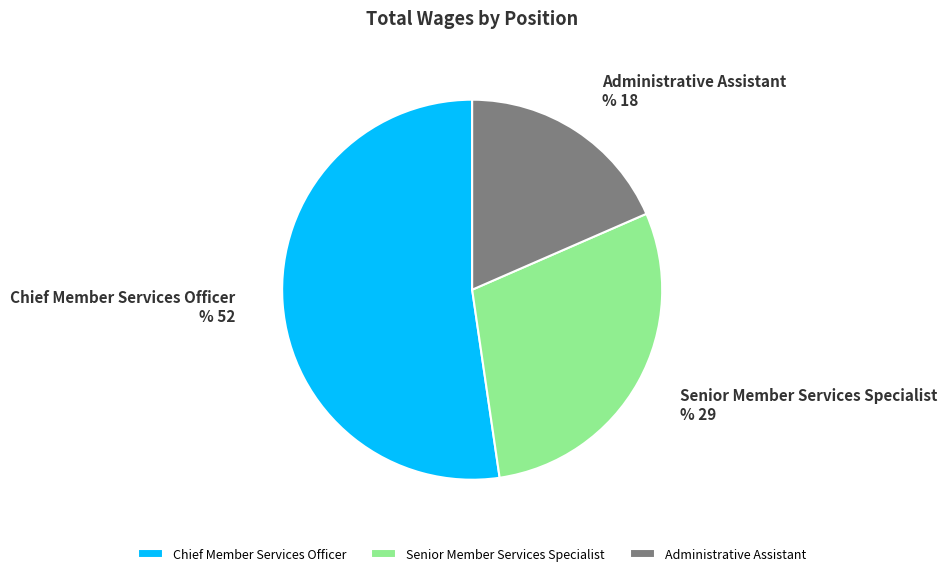

How many segments does this pie chart have?

3